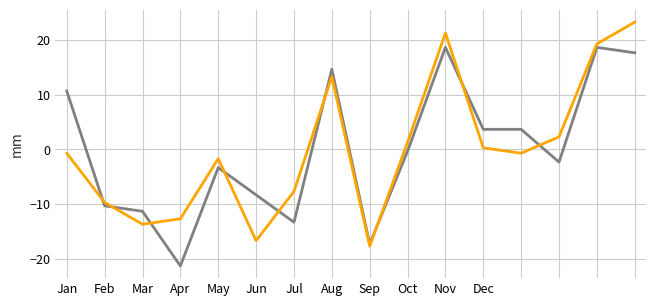

What is the greatest value displayed?

23.3